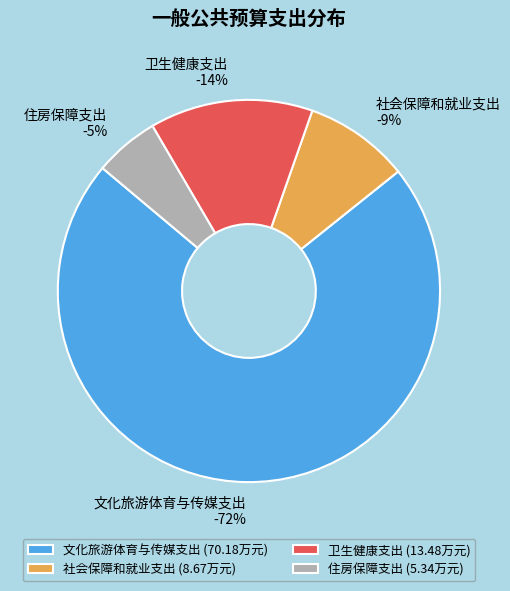

To the nearest percent, what is the difference between the 卫生健康支出 and 社会保障和就业支出 slice percentages?

5%